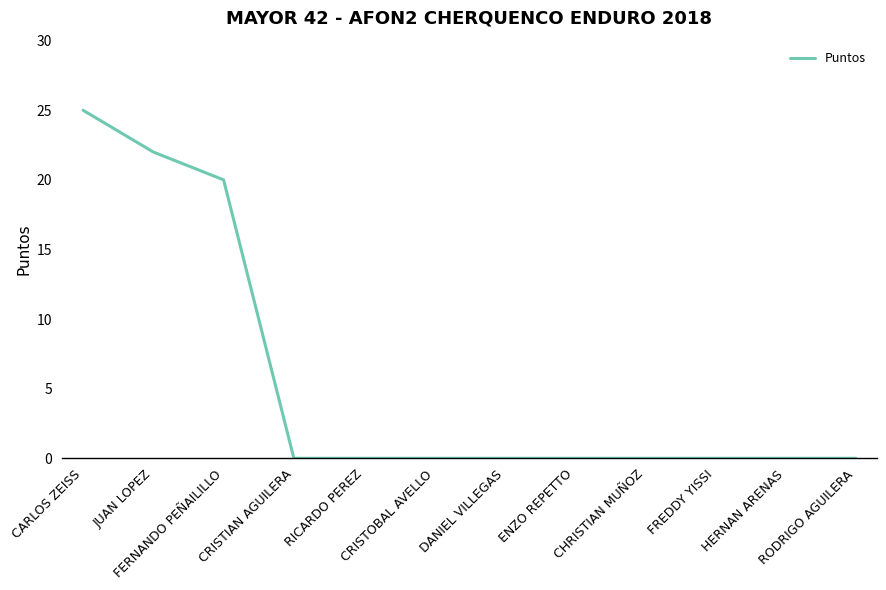

What position from the right is CARLOS ZEISS?

12